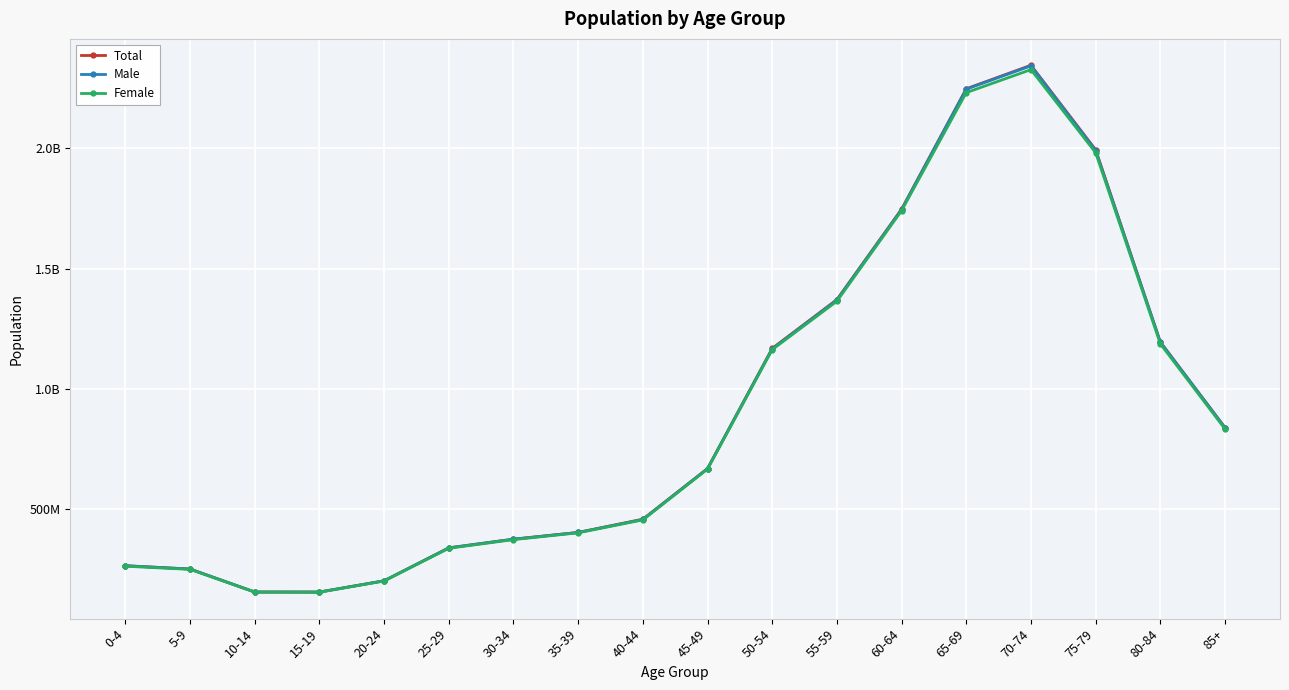

True or false: Female has more than 2 interior local peaks.

False